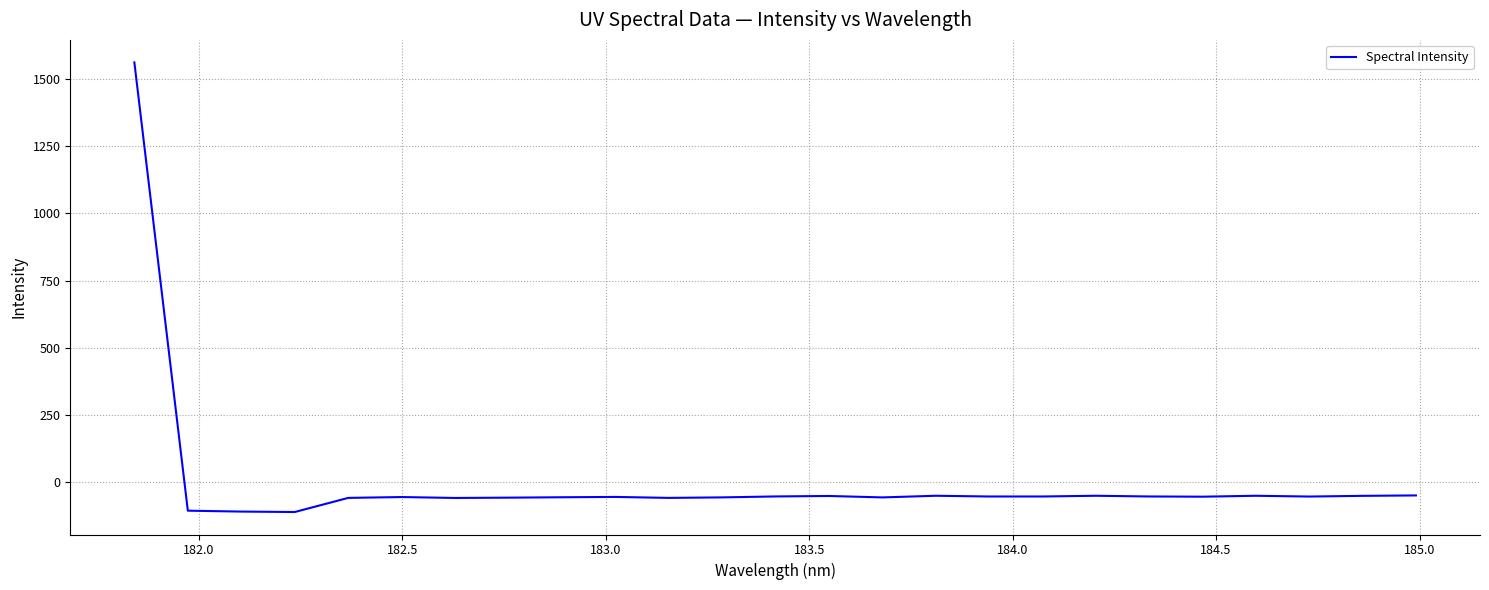

What is the maximum value shown in the chart?

1562.0